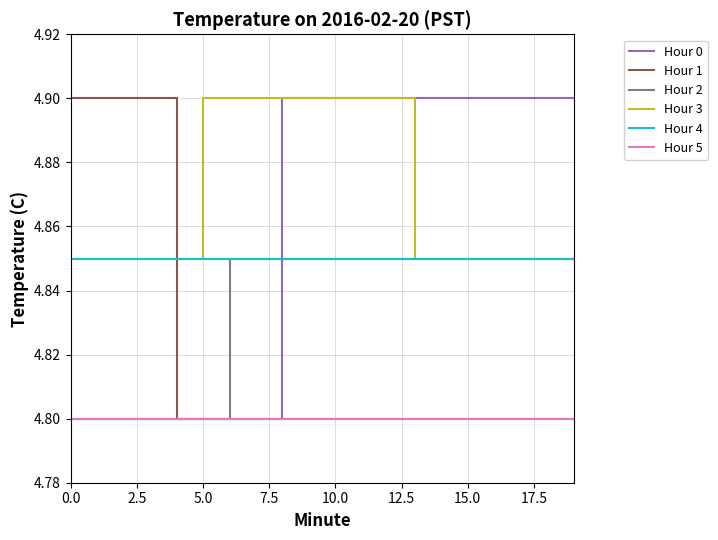

Which series has the largest total across all categories?

Hour 3